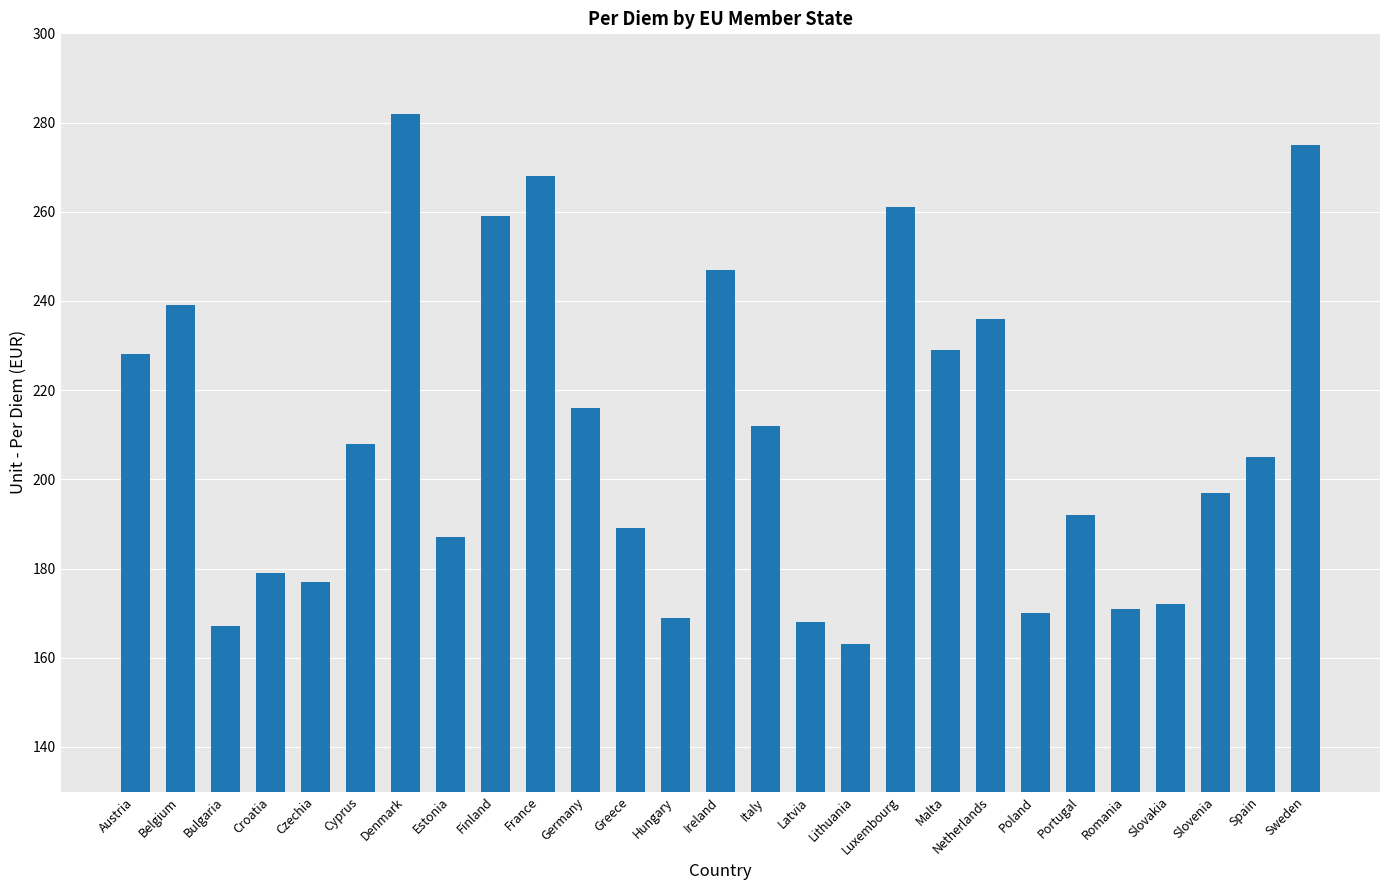

Reading left to right, extract all data points from this chart.

228	239	167	179	177	208	282	187	259	268	216	189	169	247	212	168	163	261	229	236	170	192	171	172	197	205	275